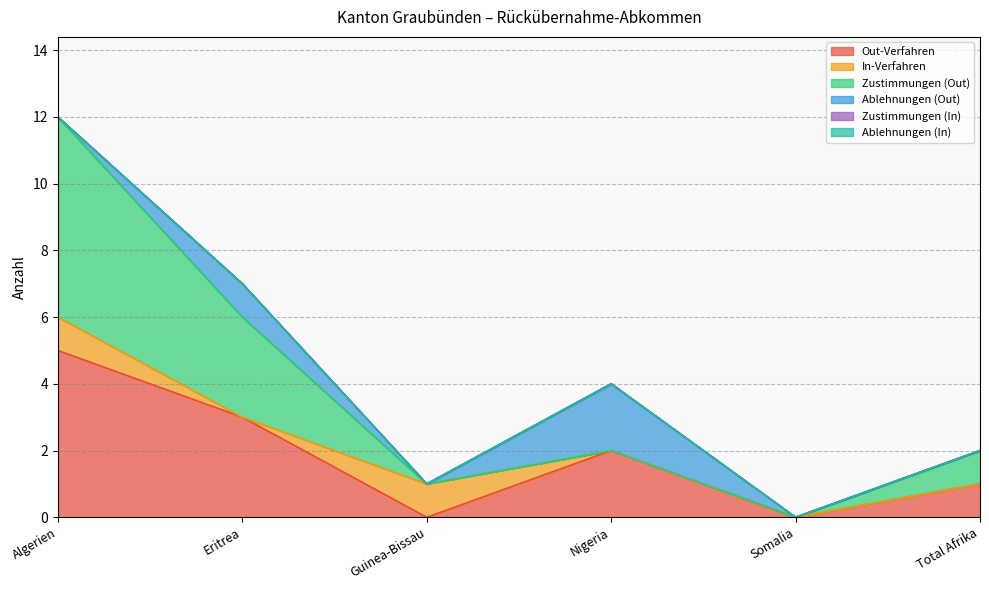

Which series has the largest total across all categories?

Out-Verfahren